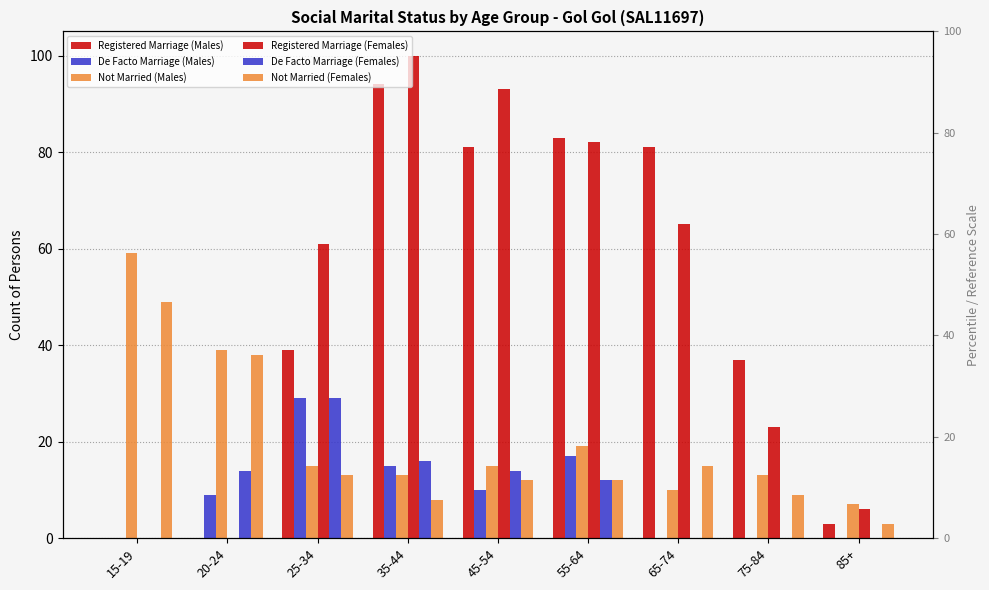

How many data points in Registered Marriage (Males) are less than 39?

4